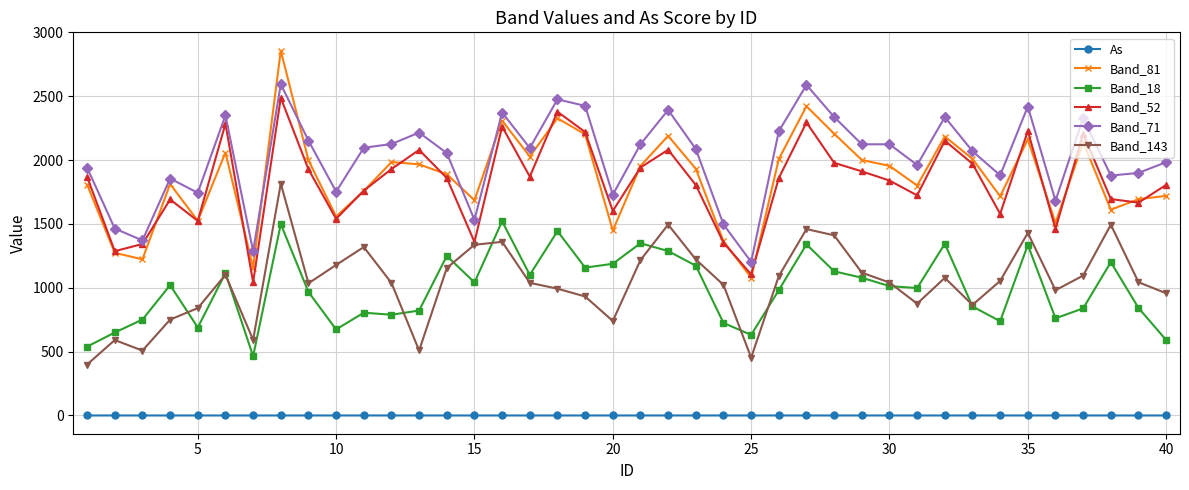

Does the chart have visible grid lines?

Yes